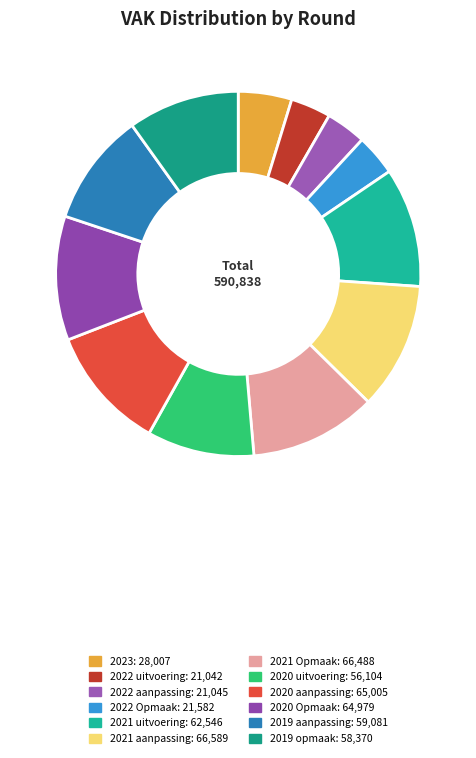

What percentage is the 2021 uitvoering slice, to the nearest percent?

11%